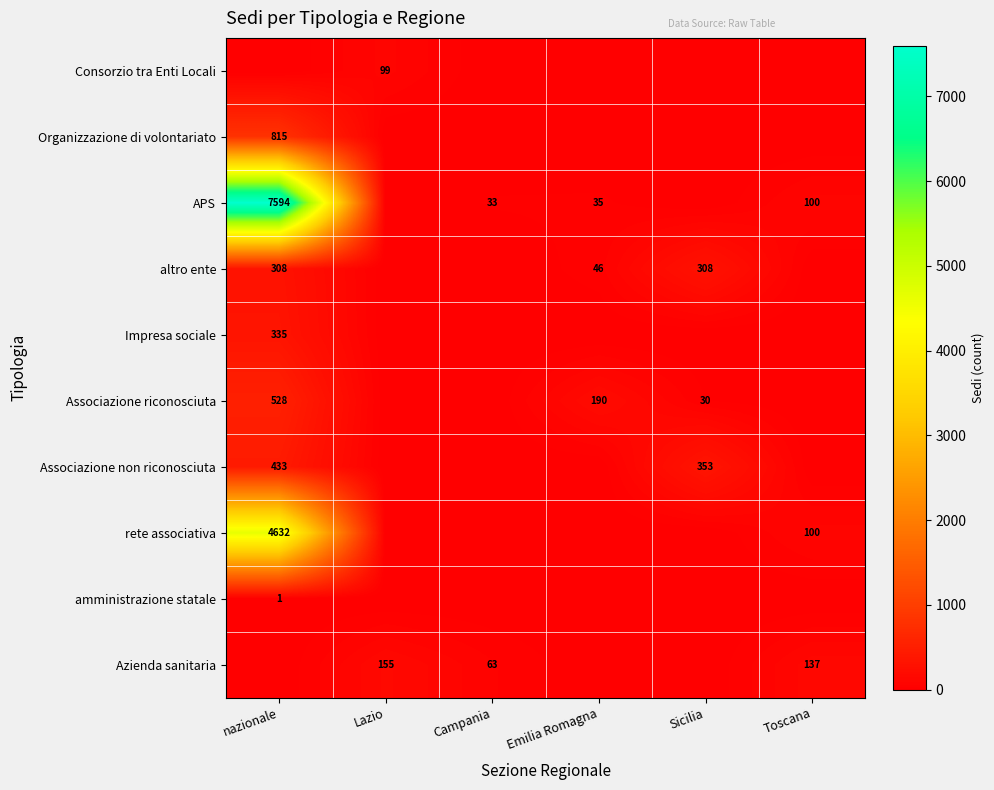

True or false: Consorzio tra Enti Locali has a value of 58 at Lazio.

False